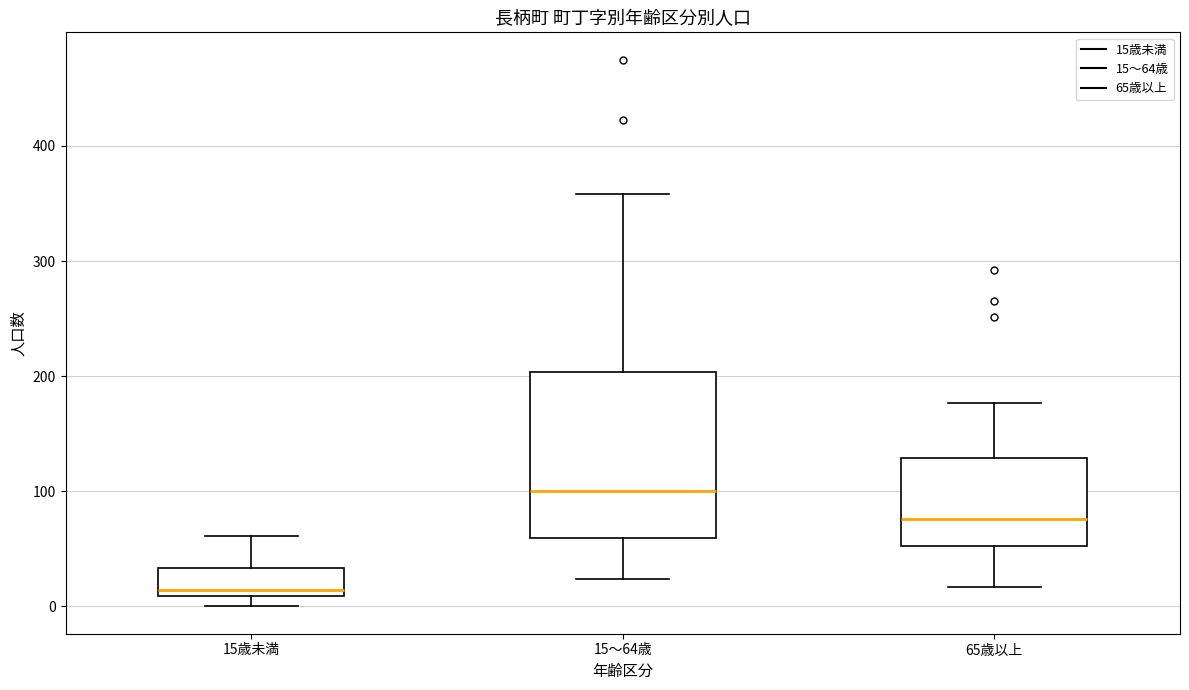

Which box's median line is the highest?

15～64歳